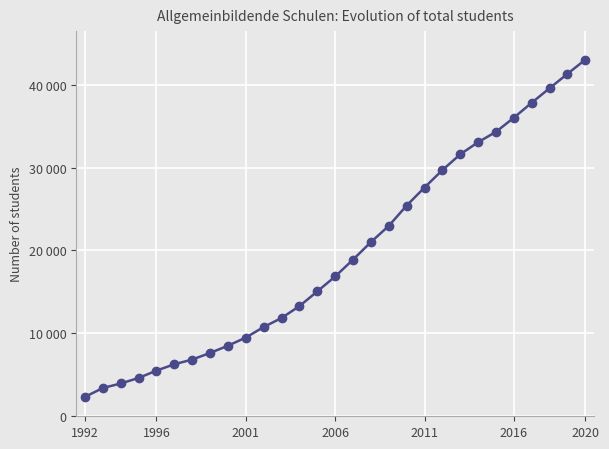

What is the sum of all values?

568676